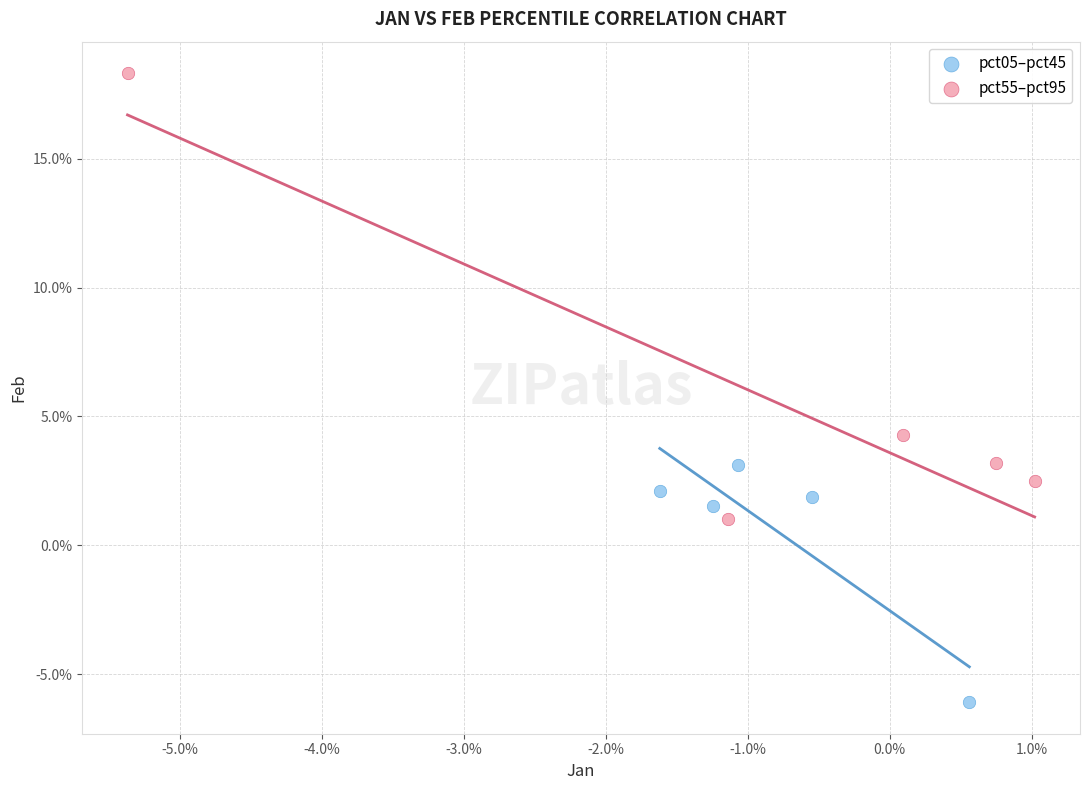

What are all the series names shown in the legend?

pct05–pct45, pct55–pct95